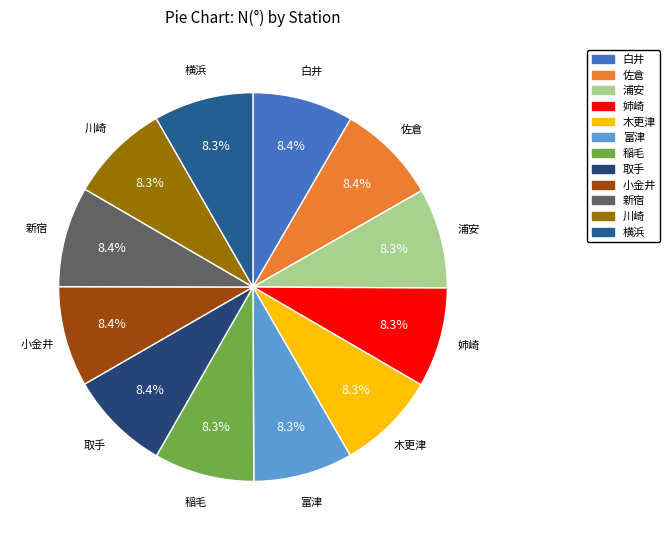

What is the ratio of the value at 取手 to the value at 佐倉?

1.0